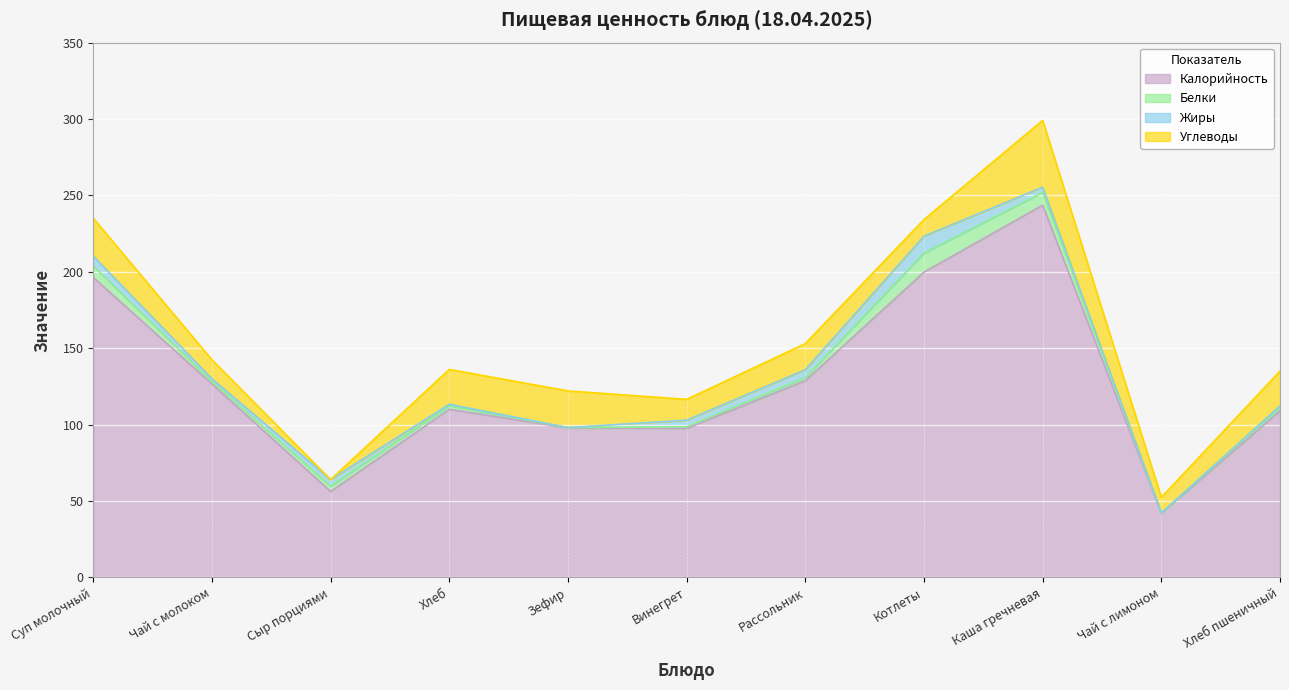

How many lines are shown in the chart?

4